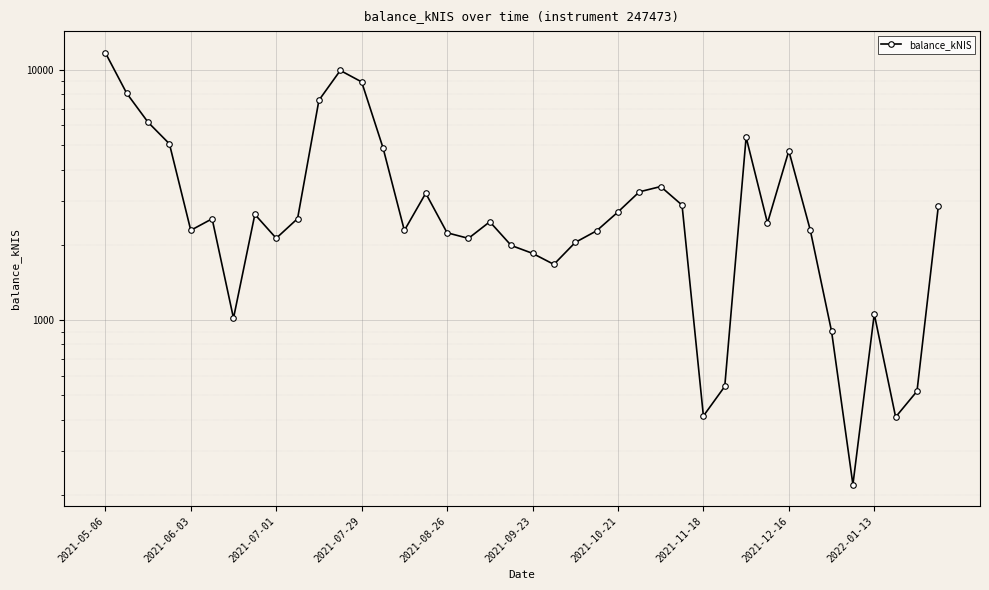

Where does the data first go above 2473?

2021-05-06